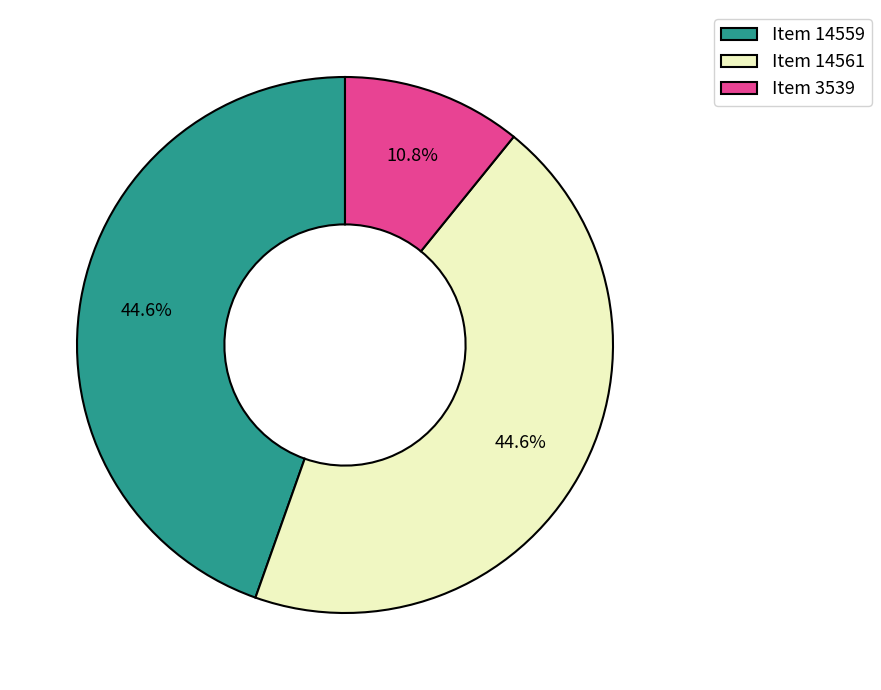

How many slices are in this pie chart?

3